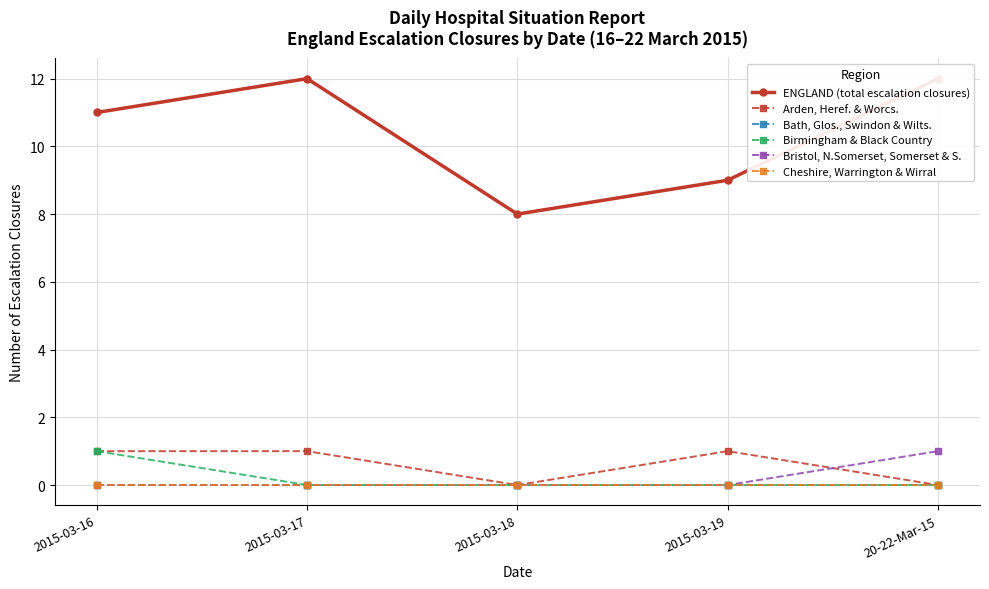

Which series has the largest range (max minus min)?

ENGLAND (total escalation closures)